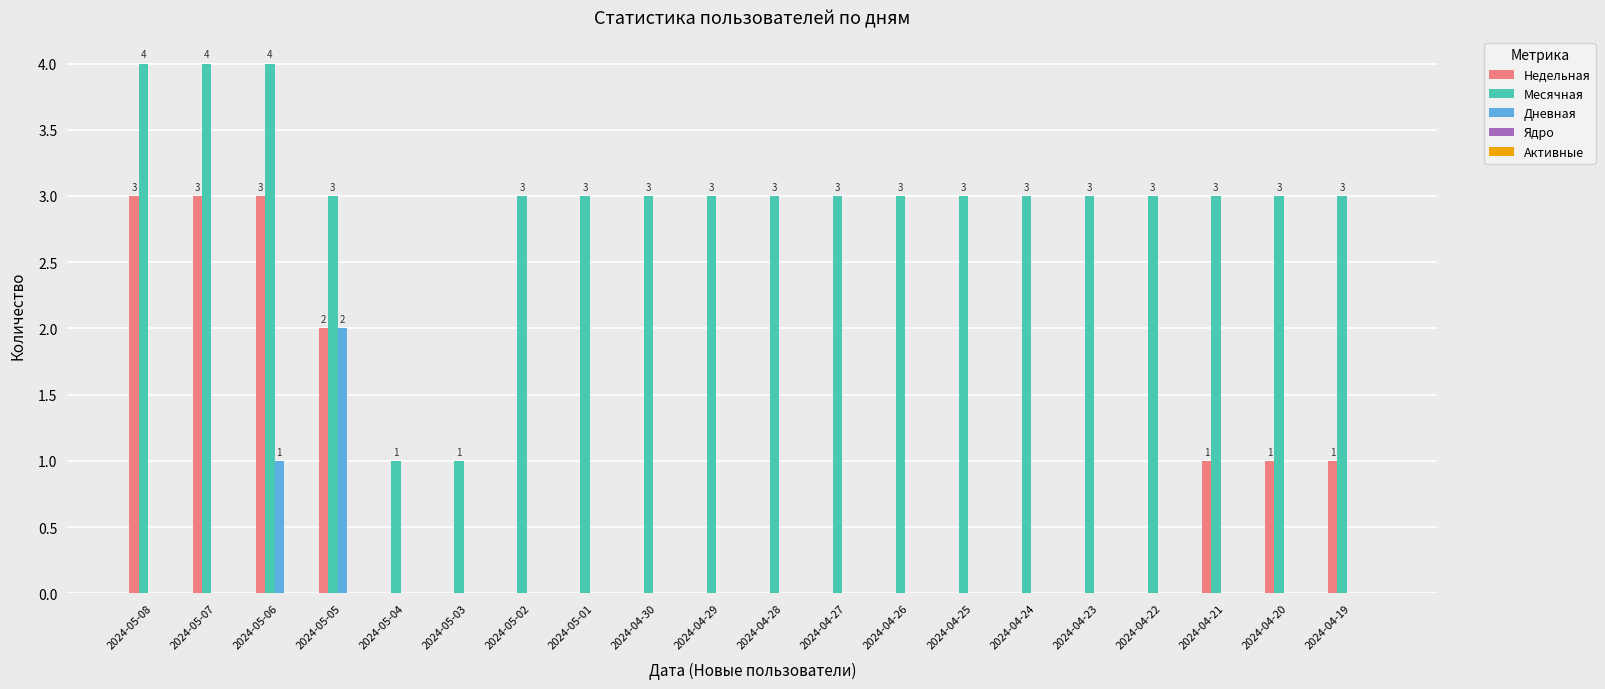

At which category is the sum across all series the highest?

2024-05-06